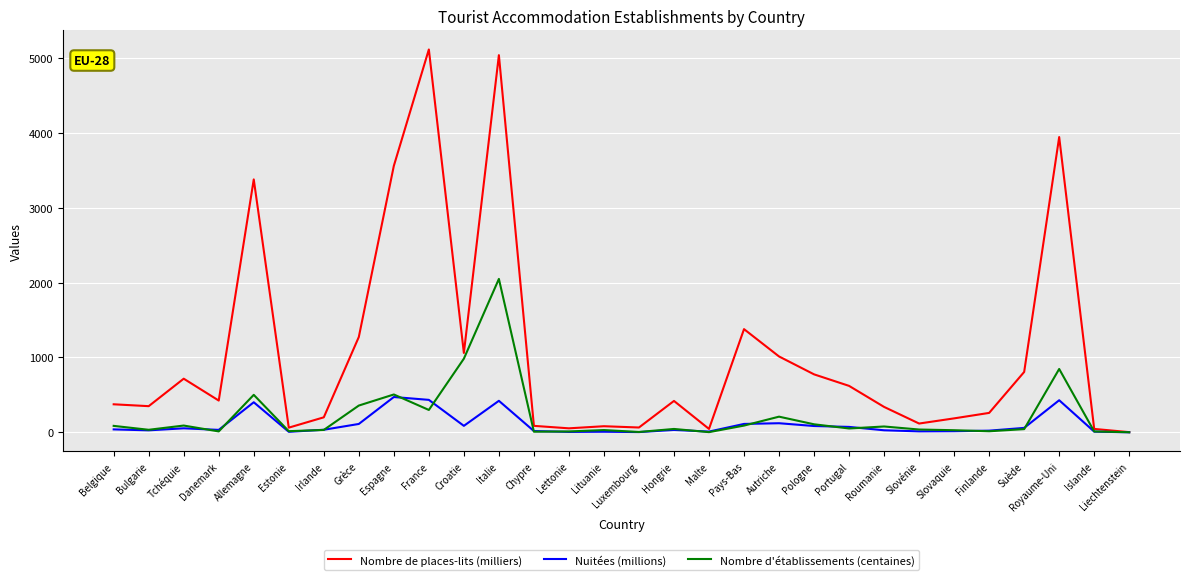

What is the difference between the highest and lowest values at Italie?

4617.4